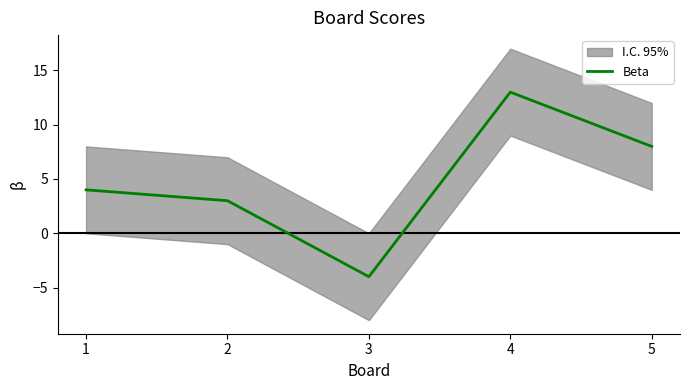

Count the number of data series in this chart.

1